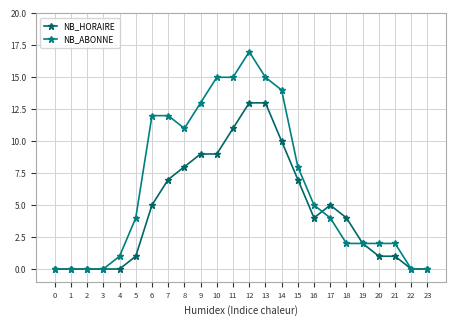

How many series are shown in this chart?

2